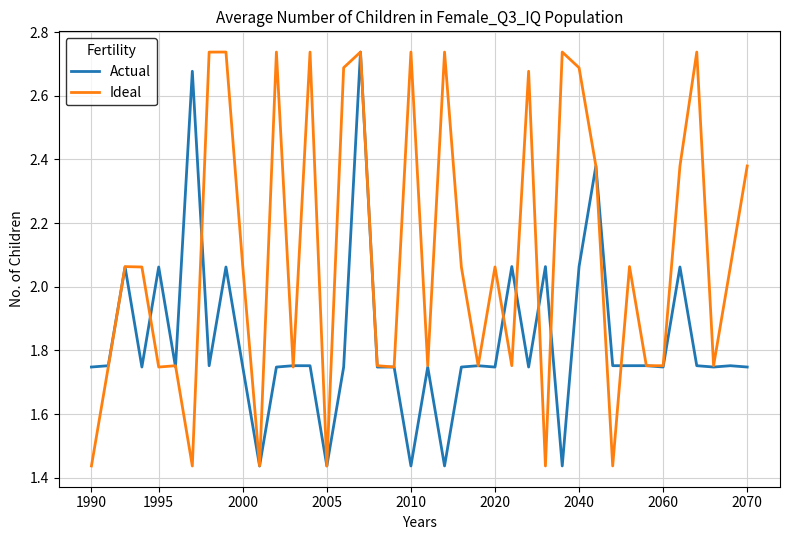

Which series ends up on top after the final intersection of Actual and Ideal?

Ideal